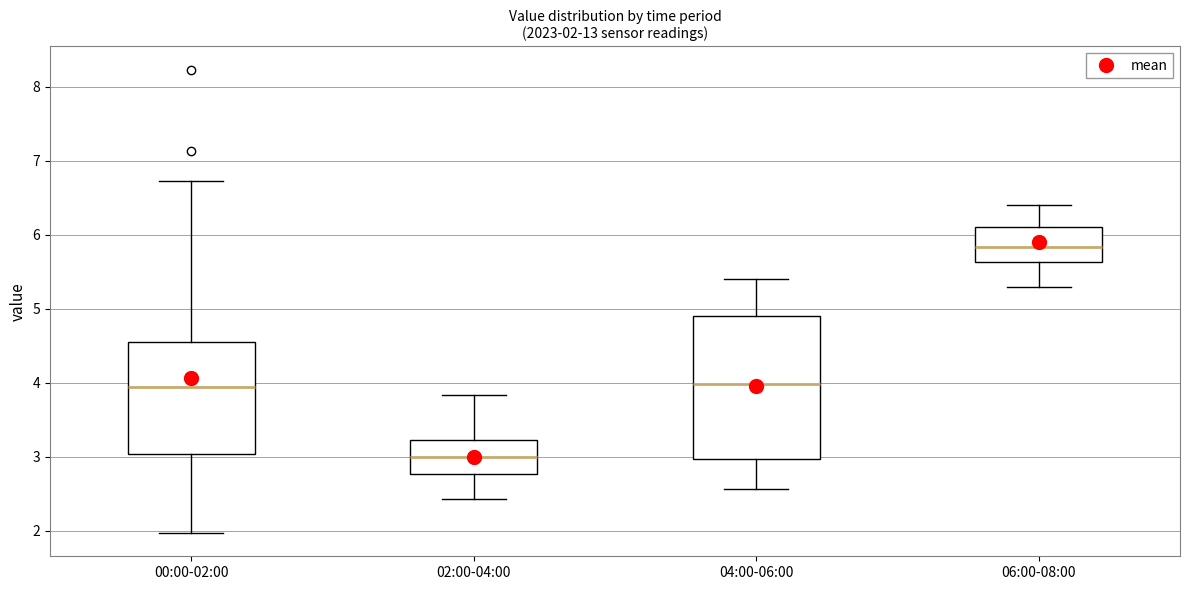

Which box is the tallest, from its lower edge to its upper edge?

04:00-06:00